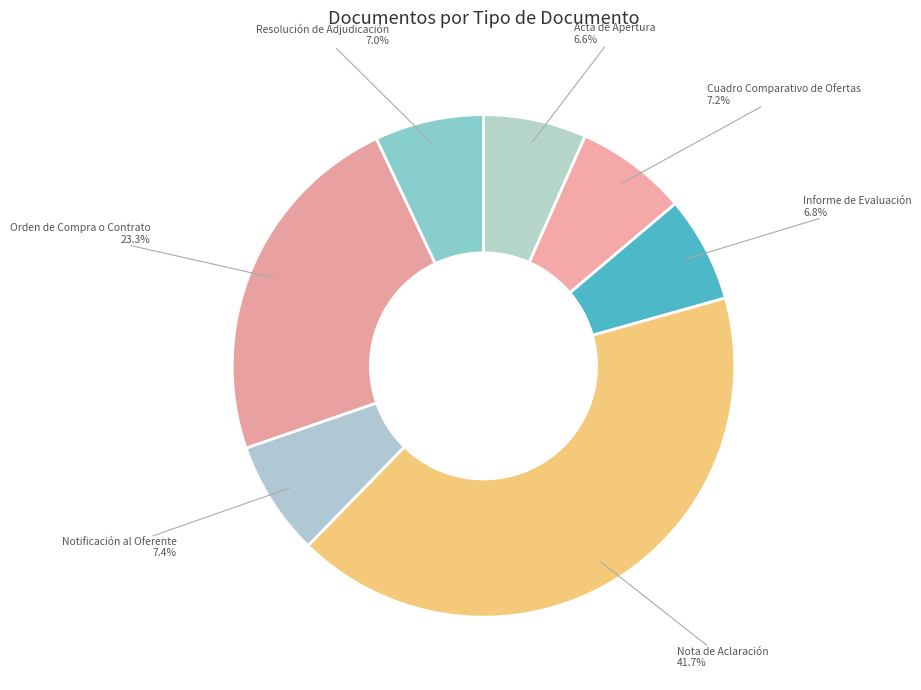

To the nearest percent, what is the average slice percentage?

14%